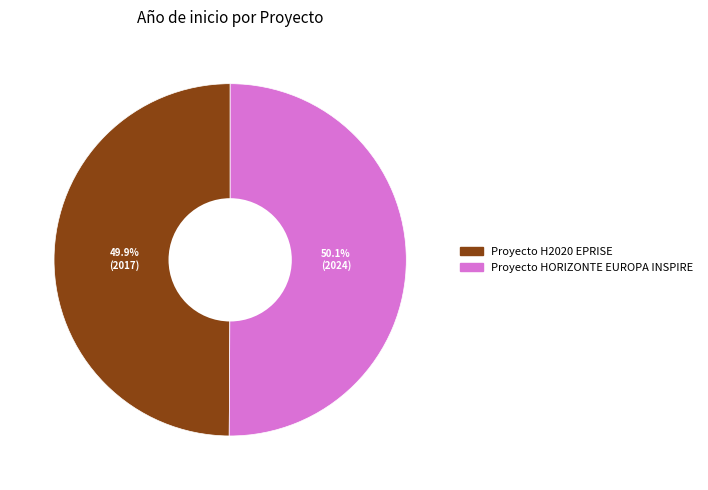

What is the ratio of the value at Proyecto HORIZONTE EUROPA INSPIRE to the value at Proyecto H2020 EPRISE?

1.0